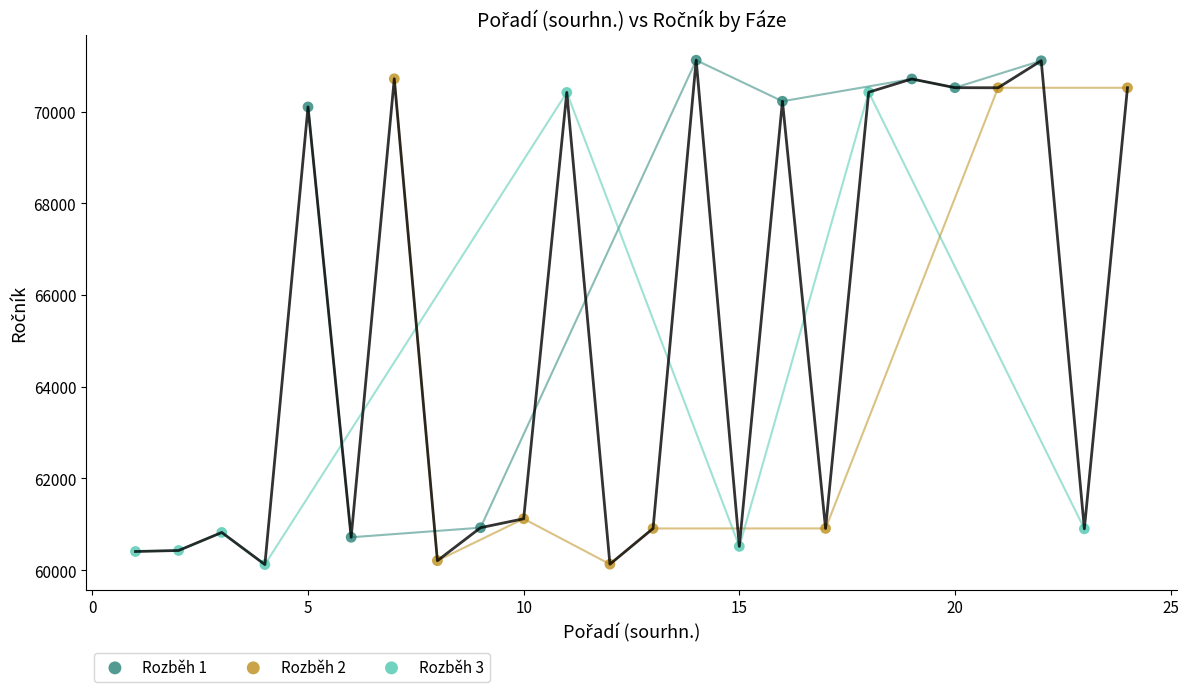

What are all the series names shown in the legend?

Rozběh 1, Rozběh 2, Rozběh 3